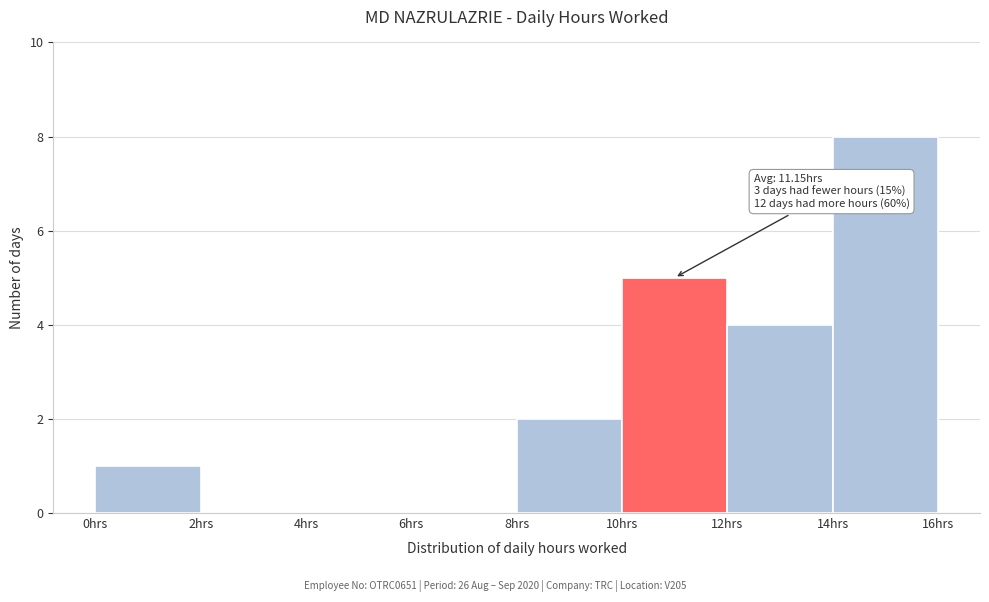

Over which range of the x-axis is the bar tallest?

14 to 16